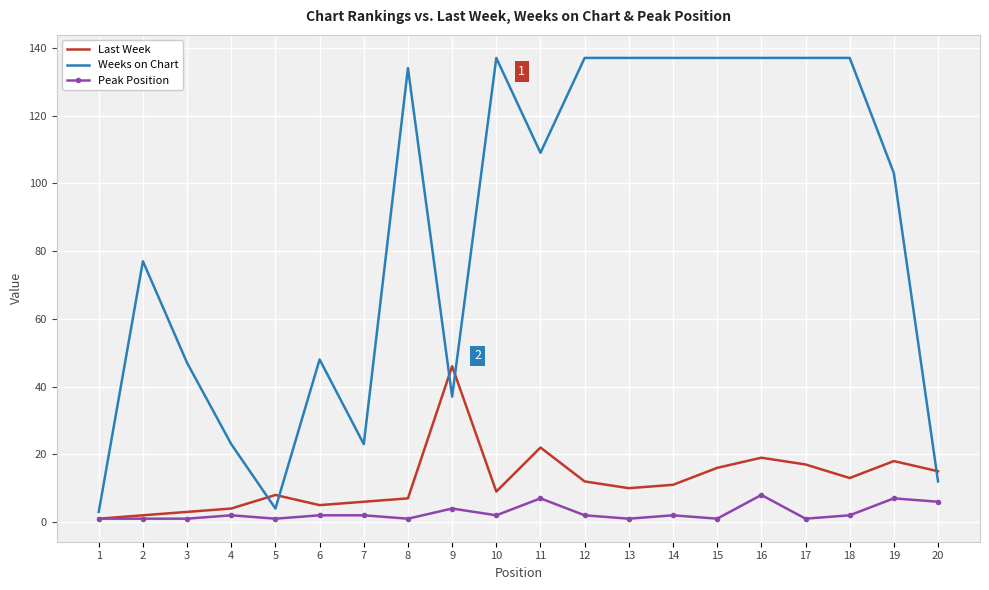

How many Peak Position values are between 1 and 4?

16